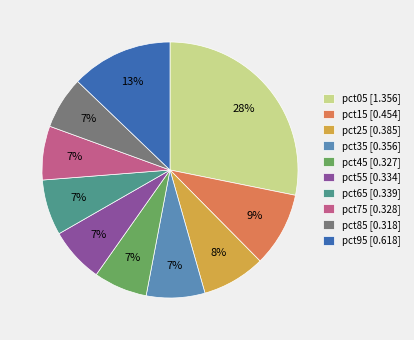

Does any single category account for the majority?

No